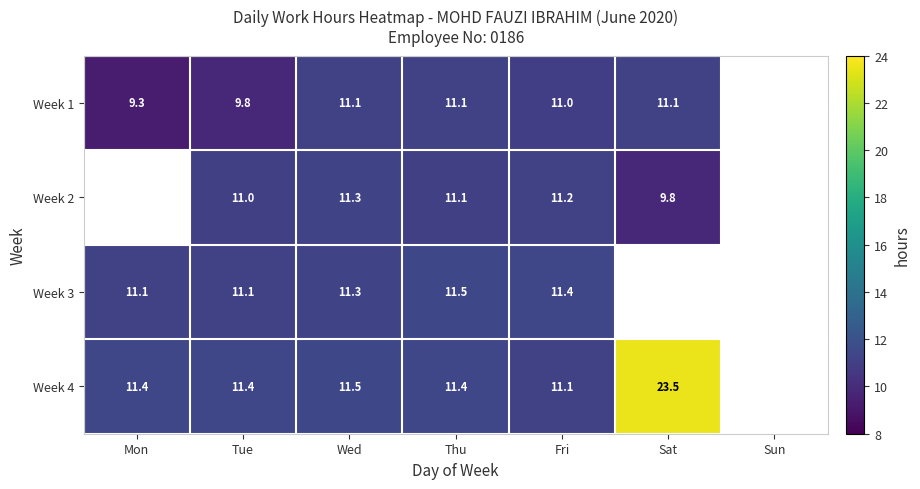

Is it true that Week 4 equals 19.2 at Thu?

False